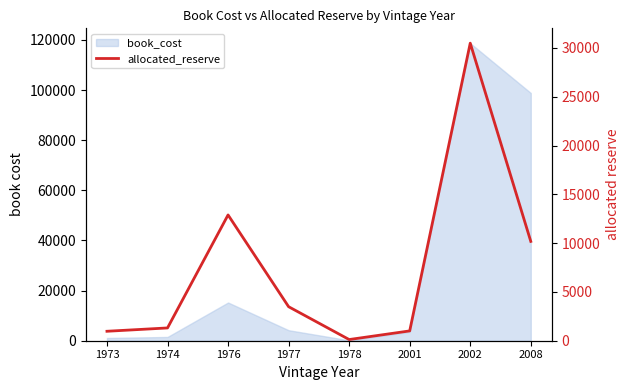

Reading left to right, transcribe all the data shown in this chart.

1973=968.9	1974=1310.0	1976=12888.1	1977=3485.7	1978=121.0	2001=1005.0	2002=30491.0	2008=10177.5